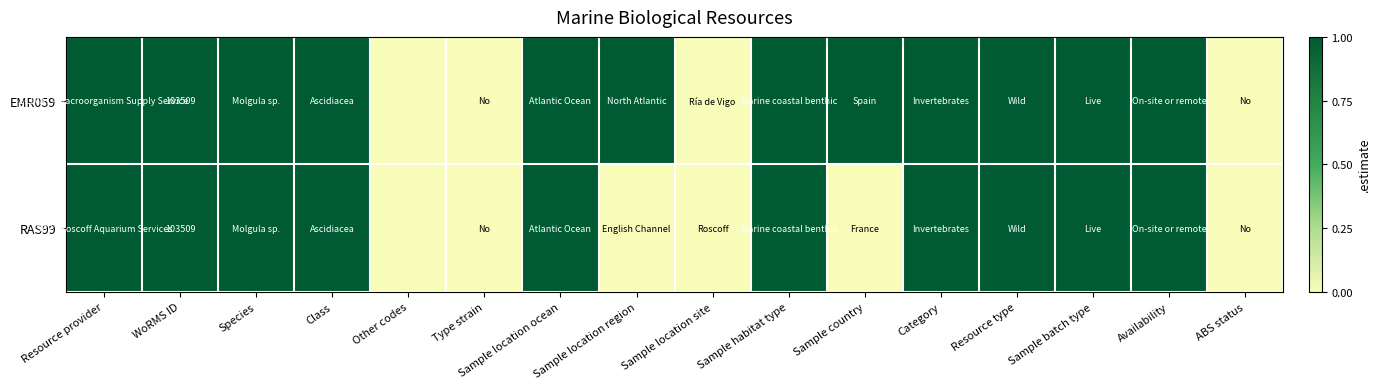

What is the maximum value for EMR059?

1